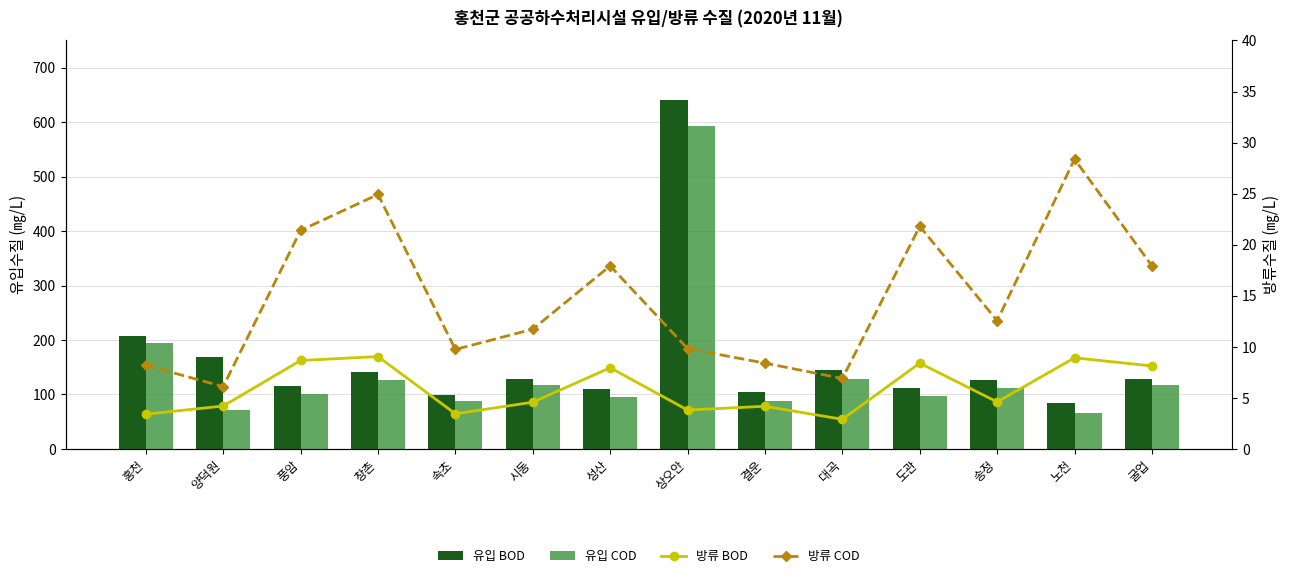

What position from the right is 성산?

8